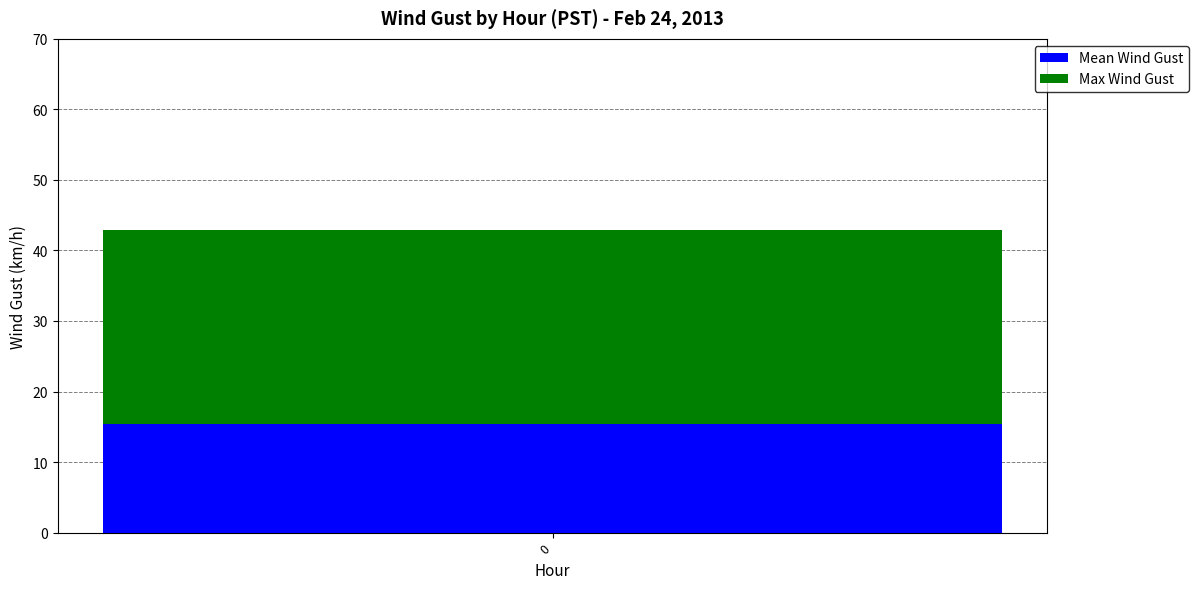

What is the minimum value for Mean Wind Gust?

15.4